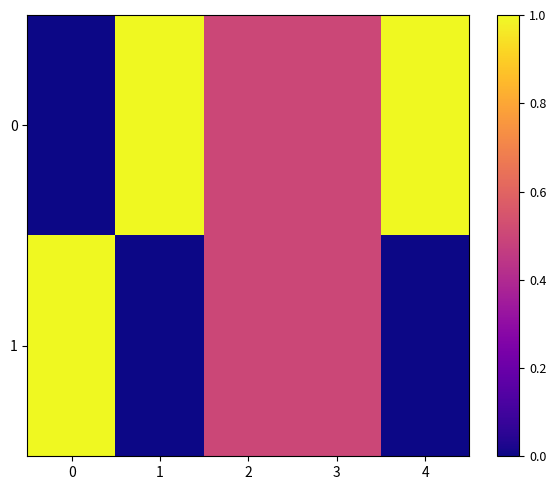

What is the total value across all series at 3?

1.0